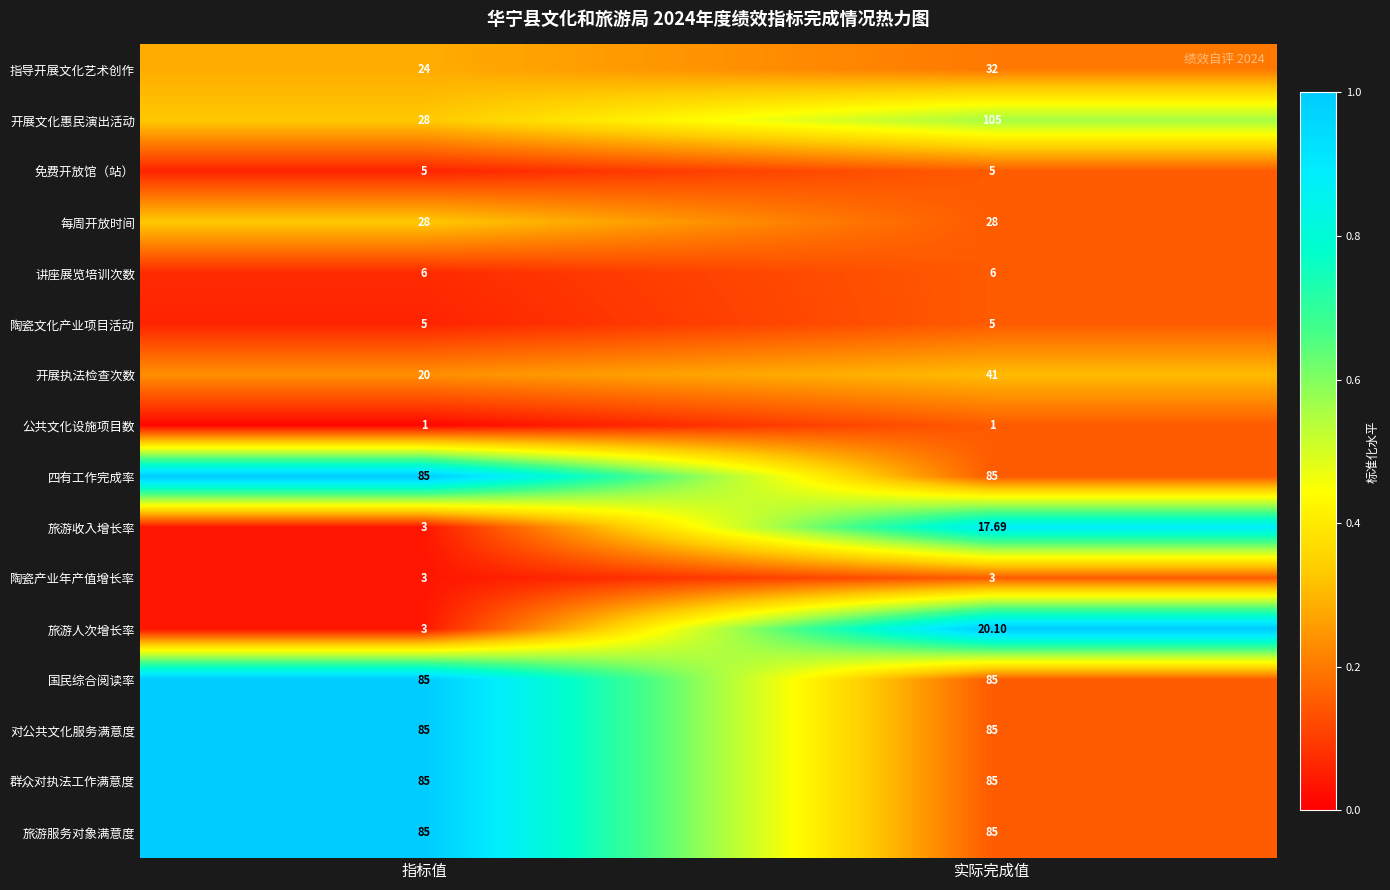

Which series has the largest range (max minus min)?

开展文化惠民演出活动